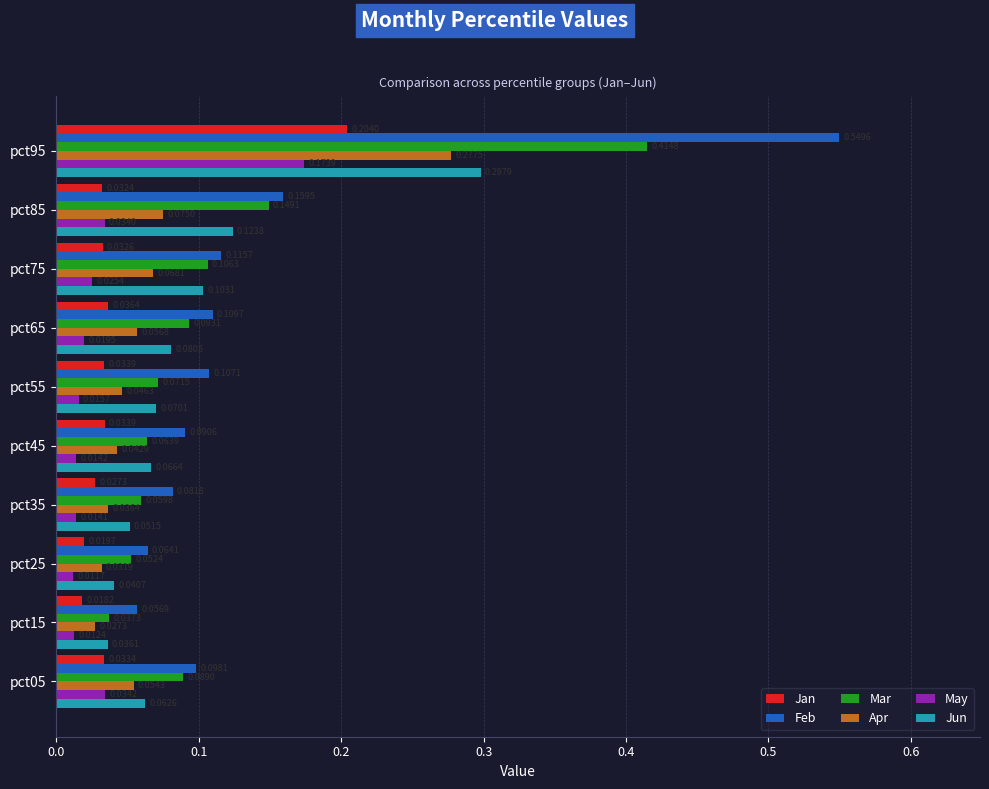

At how many categories does at least one series exceed 0?

10